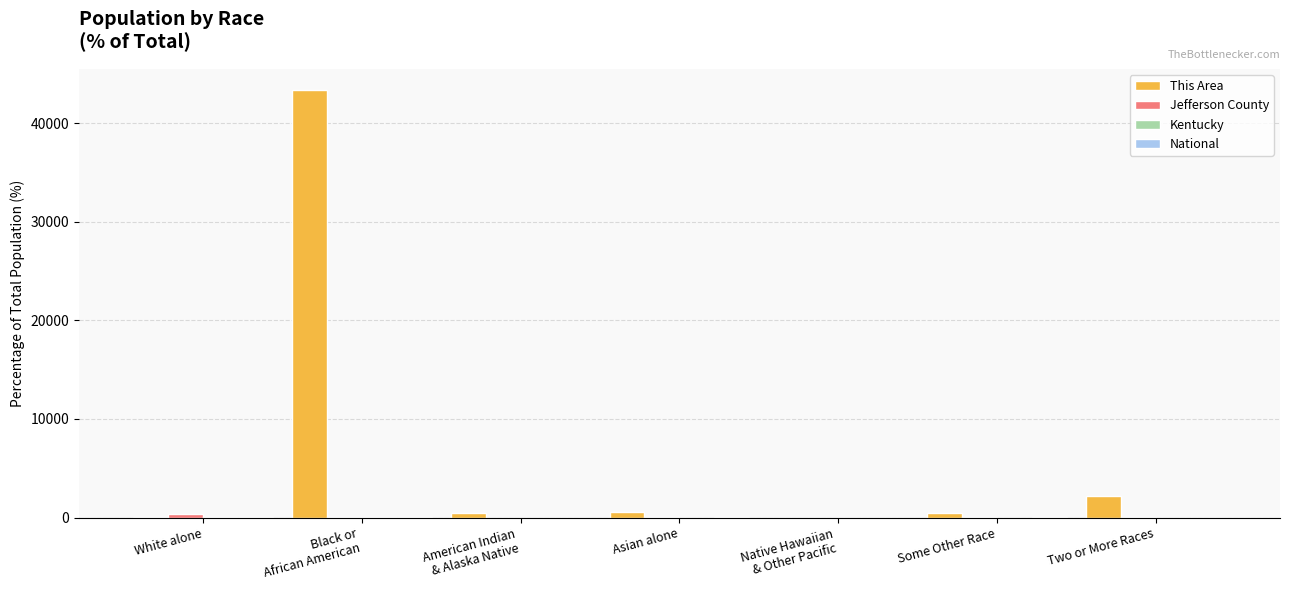

What is the maximum value shown in the chart?

43360.0